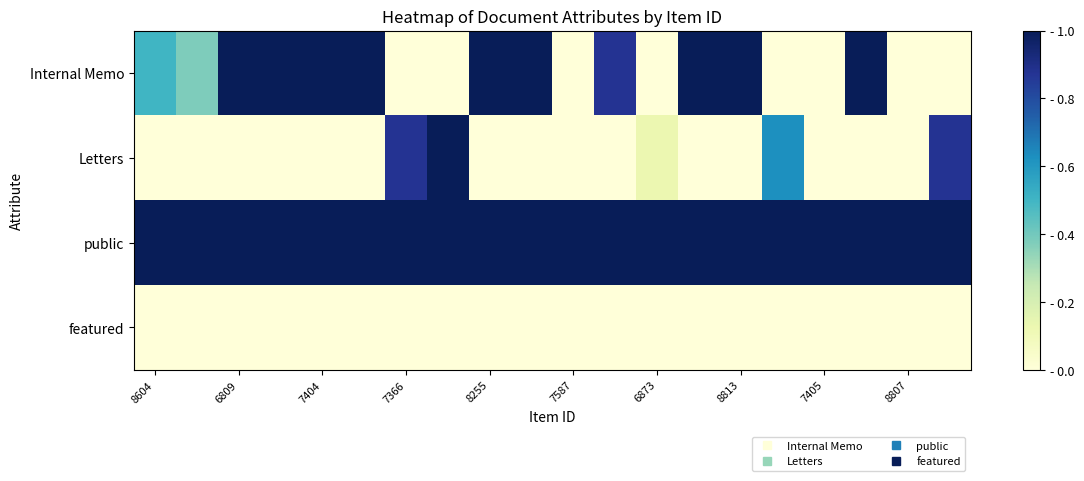

Reading left to right, extract all data points from this chart.

Internal Memo: 0.5	0.4	1.0	1.0	1.0	1.0	0.0	0.0	1.0	1.0	0.0	0.9	0.0	1.0	1.0	0.0	0.0	1.0	0.0	0.0
Letters: 0.0	0.0	0.0	0.0	0.0	0.0	0.9	1.0	0.0	0.0	0.0	0.0	0.1	0.0	0.0	0.6	0.0	0.0	0.0	0.9
public: 1.0	1.0	1.0	1.0	1.0	1.0	1.0	1.0	1.0	1.0	1.0	1.0	1.0	1.0	1.0	1.0	1.0	1.0	1.0	1.0
featured: 0.0	0.0	0.0	0.0	0.0	0.0	0.0	0.0	0.0	0.0	0.0	0.0	0.0	0.0	0.0	0.0	0.0	0.0	0.0	0.0